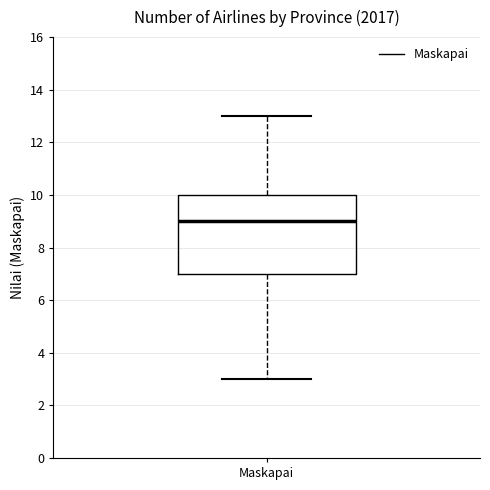

Transcribe this box plot: give where the median line is, the range the box spans, and where the two whiskers end, as read against the y-axis. The values are not printed on the chart, so give them approximately, as read against the axis.

median 9, box 7 to 10, whiskers 3 to 13